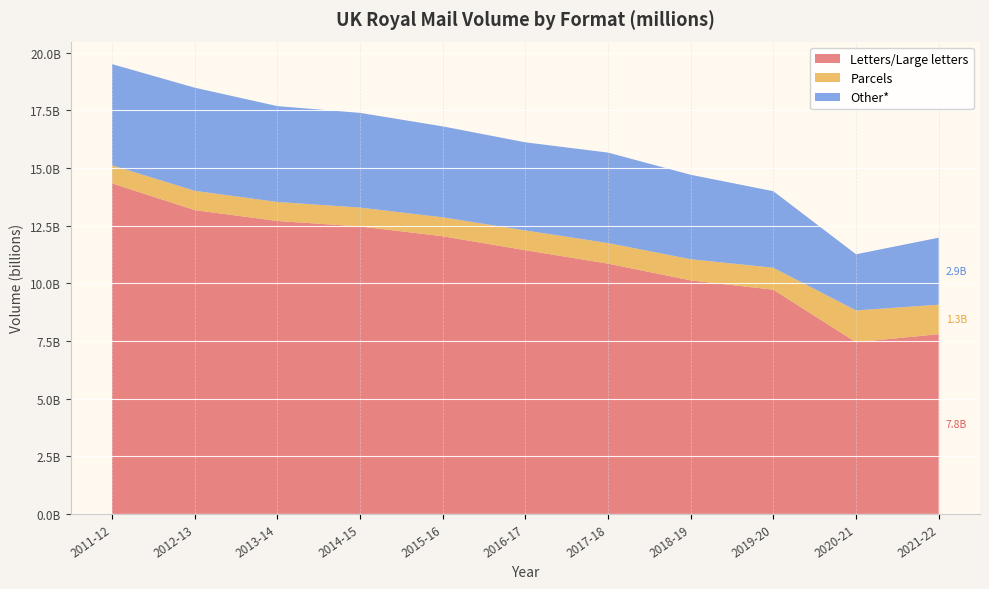

Reading left to right, list all the values displayed in this chart.

Letters/Large letters: 2011-12=14330330251.4	2012-13=13172001157.6	2013-14=12699105096.0	2014-15=12463676058.0	2015-16=12037147979.2	2016-17=11432120000.0	2017-18=10851000000.0	2018-19=10123981716.2	2019-20=9720141827.1	2020-21=7442988276.9	2021-22=7792000000.0
Parcels: 2011-12=784325762.0	2012-13=836275151.2	2013-14=826100659.8	2014-15=816855253.6	2015-16=822012240.3	2016-17=857220000.0	2017-18=892000000.0	2018-19=918357942.9	2019-20=953144089.2	2020-21=1378924462.4	2021-22=1280000000.0
Other*: 2011-12=4386343986.6	2012-13=4470723691.2	2013-14=4154794244.3	2014-15=4106468688.5	2015-16=3942839780.5	2016-17=3820660000.0	2017-18=3922000000.0	2018-19=3661660341.0	2019-20=3316714083.7	2020-21=2434763018.7	2021-22=2903000000.0